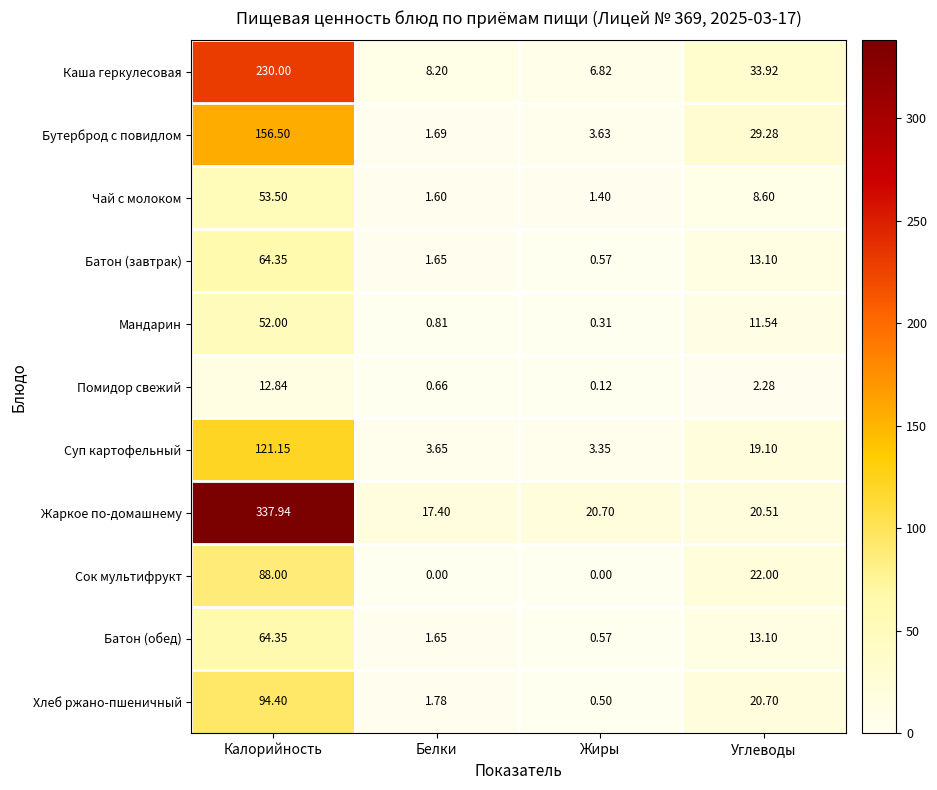

What is the total value across all series at Белки?

39.1